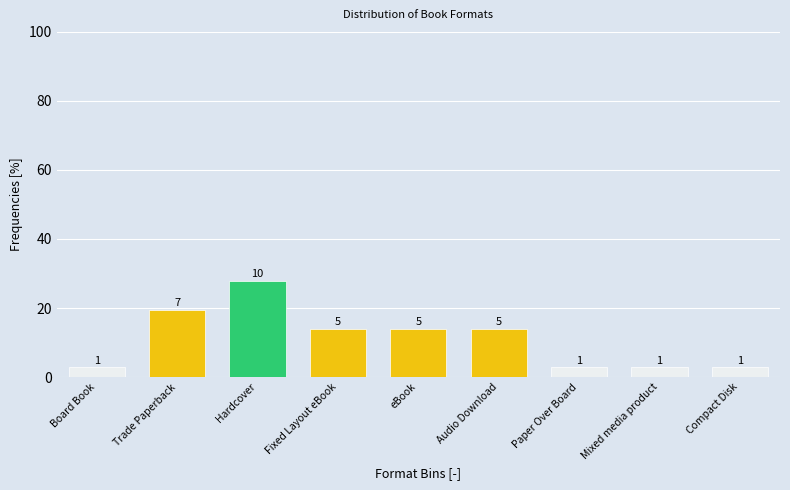

Are the bars horizontal?

No